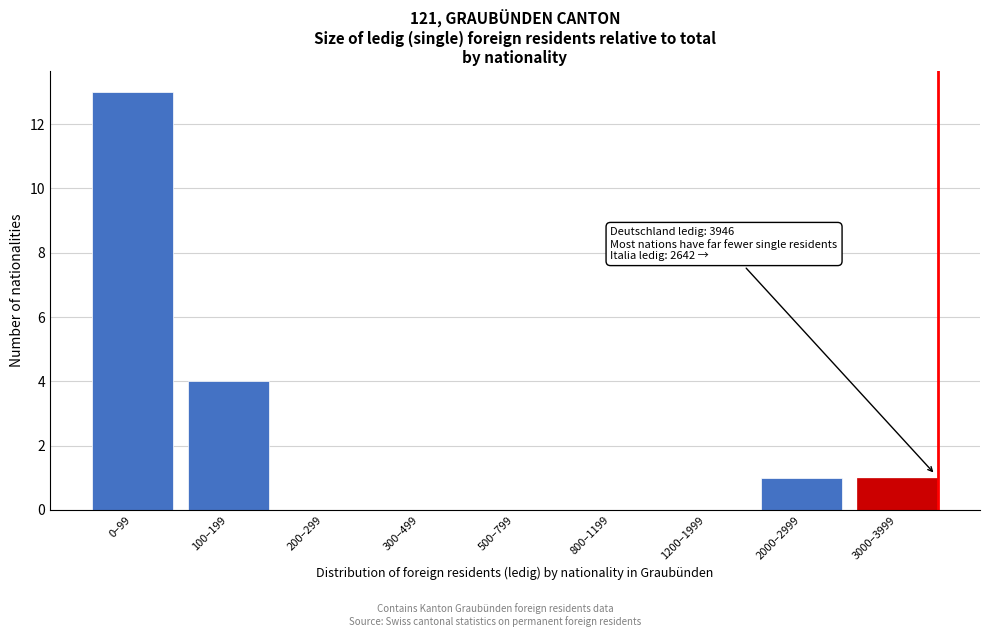

Reading left to right, list all the values displayed in this chart.

0–99=13	100–199=4	200–299=0	300–499=0	500–799=0	800–1199=0	1200–1999=0	2000–2999=1	3000–3999=1